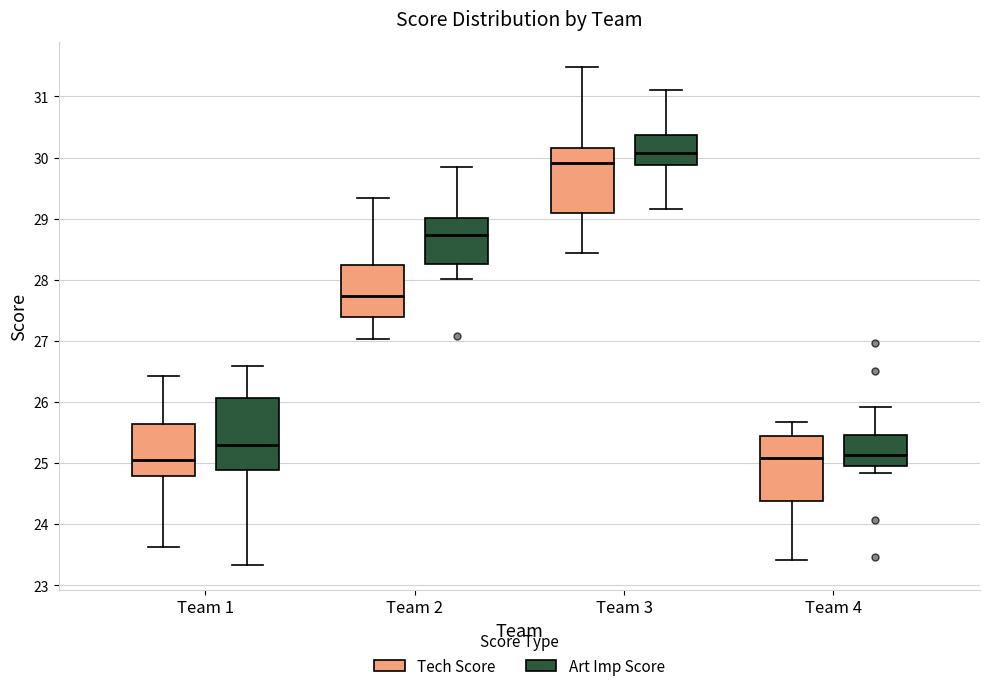

Where is the upper edge of the box for Team 4 (Tech Score) on the y-axis? The values are not printed on the chart, so give them approximately, as read against the axis.

25.5